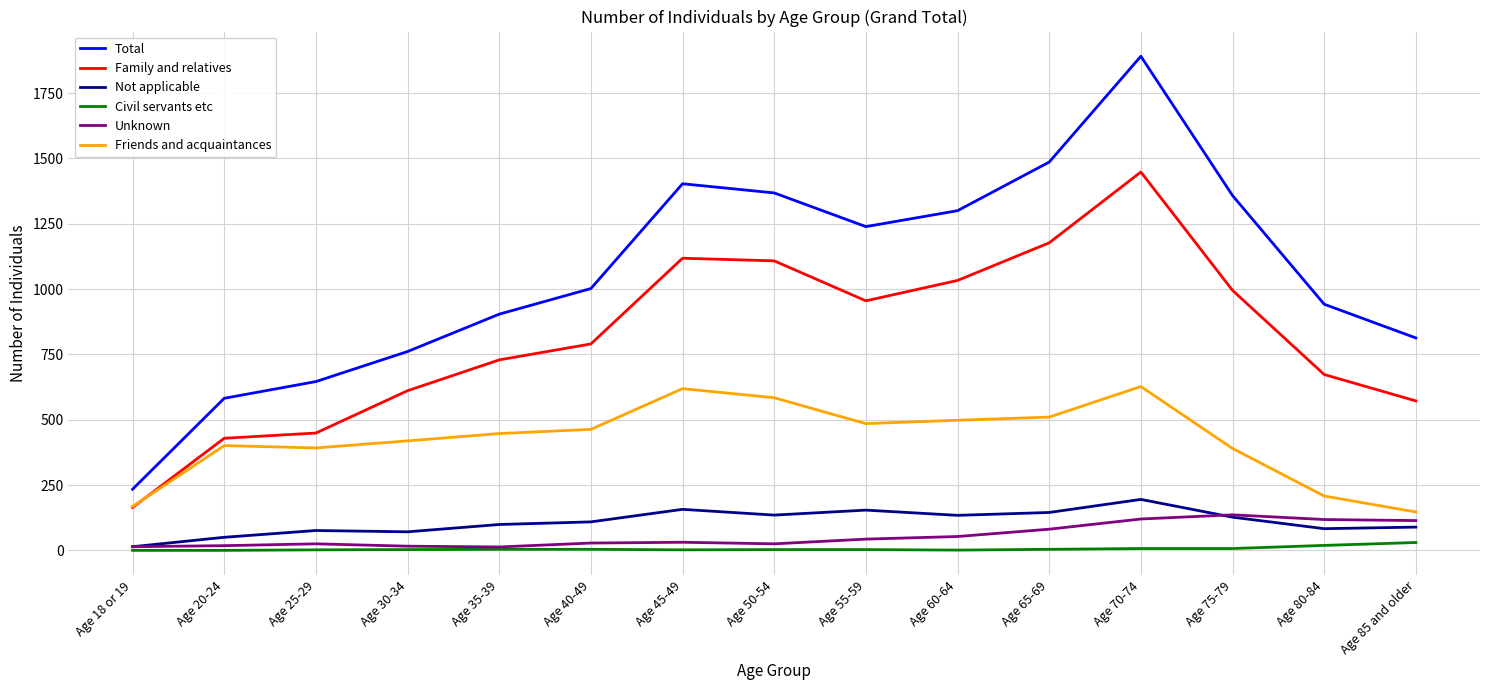

Between Age 60-64 and Age 85 and older, which series saw the biggest shift?

Total